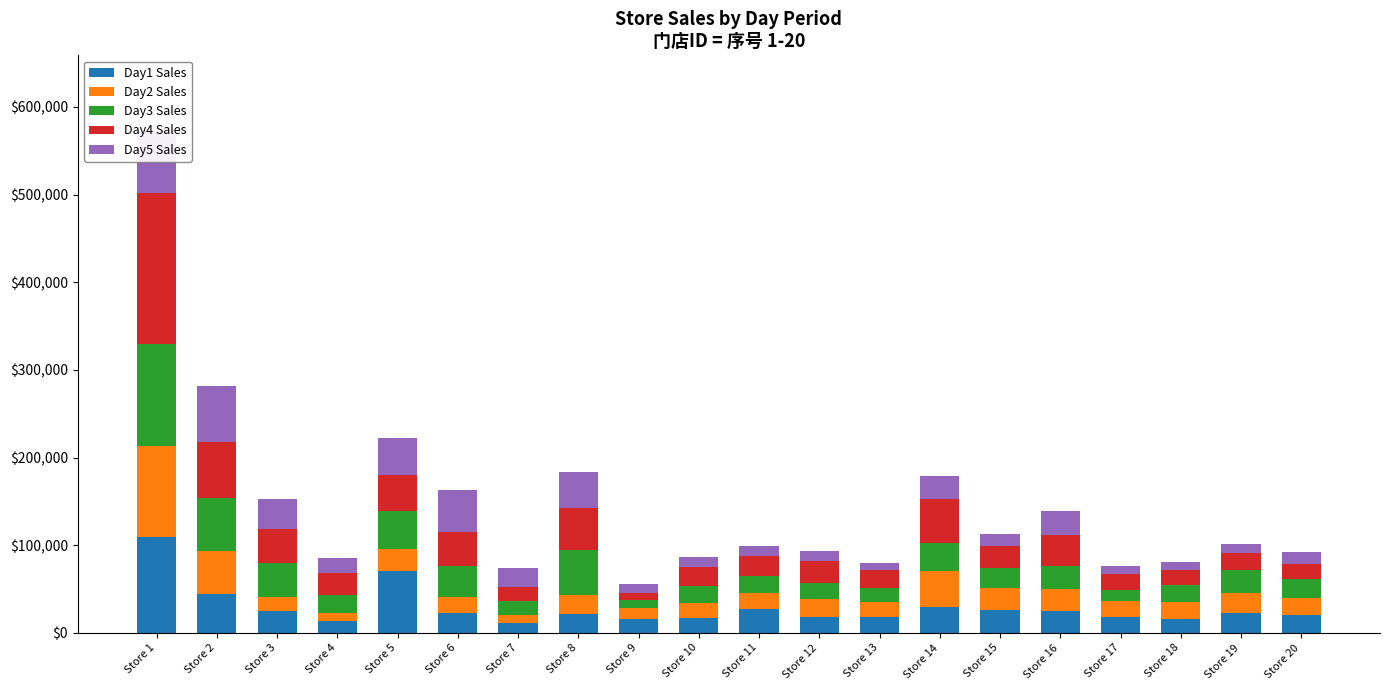

What is the approximate value of Day4 Sales at Store 17?

18208.4